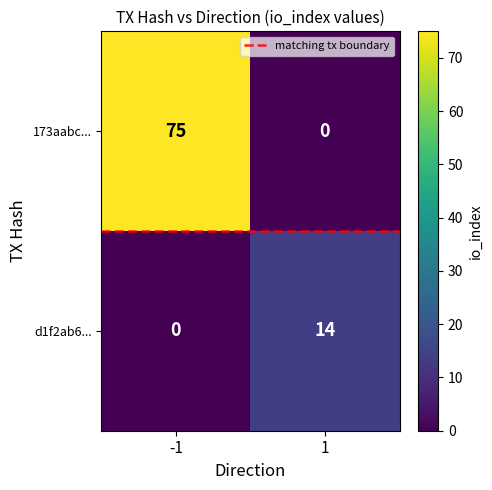

What is the maximum value shown in the chart?

75